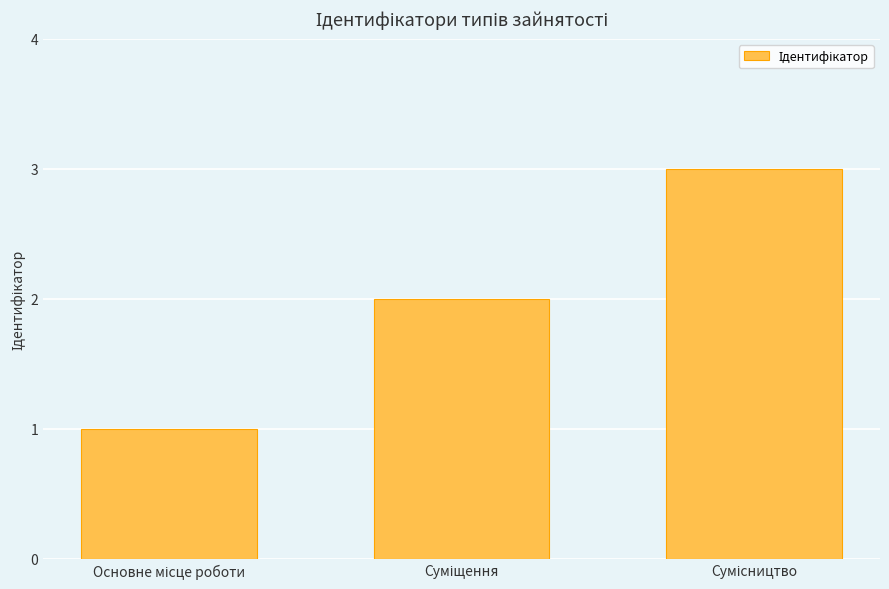

What is the difference between the maximum and second lowest values?

1